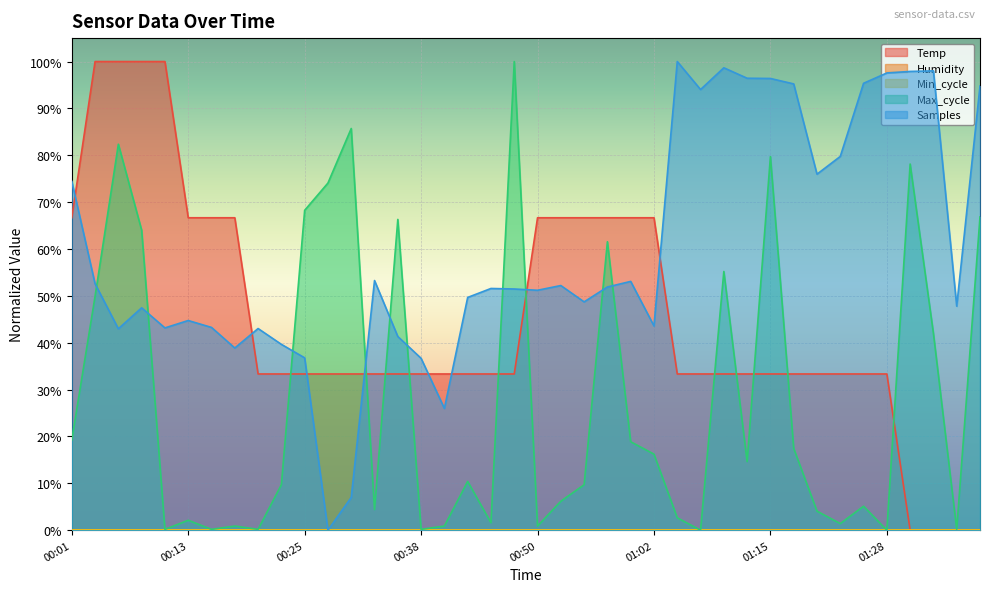

Is it true that Temp equals 0.5 at 00:28?

False